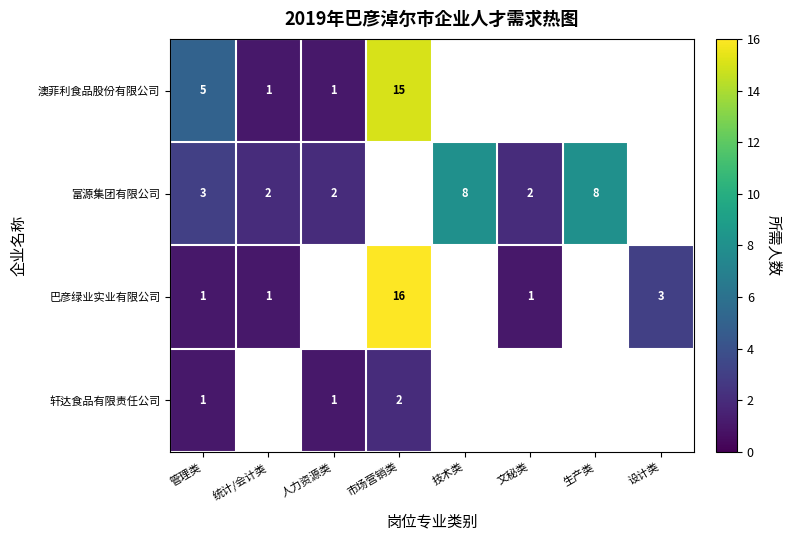

The 富源集团有限公司 series shows 2 at 统计/会计类. True or false?

True